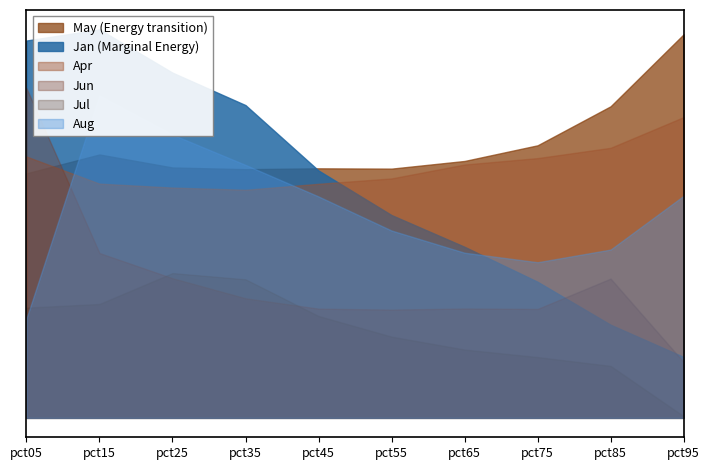

How many data points in Jan are above 1?

5